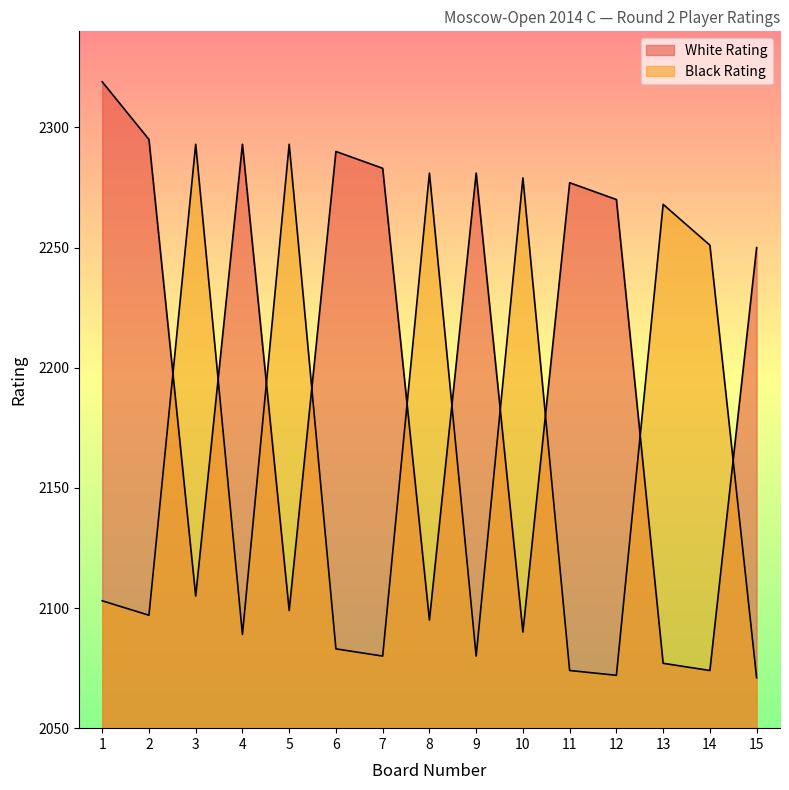

At which category is the sum across all series the highest?

1